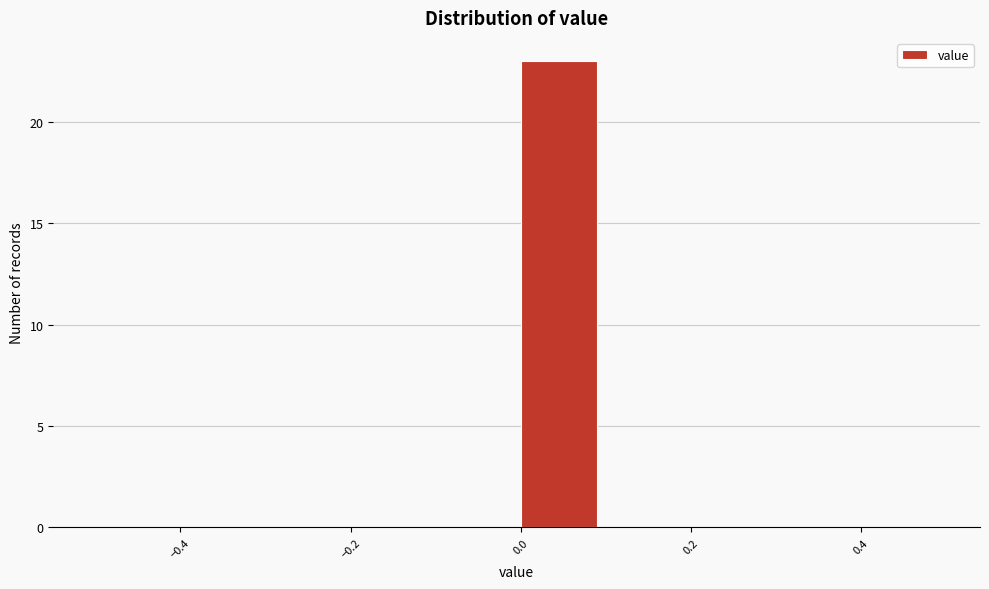

What is the height of the bar covering 0.0 to 0.1 on the x-axis? The values are not printed on the chart, so give them approximately, as read against the axis.

23